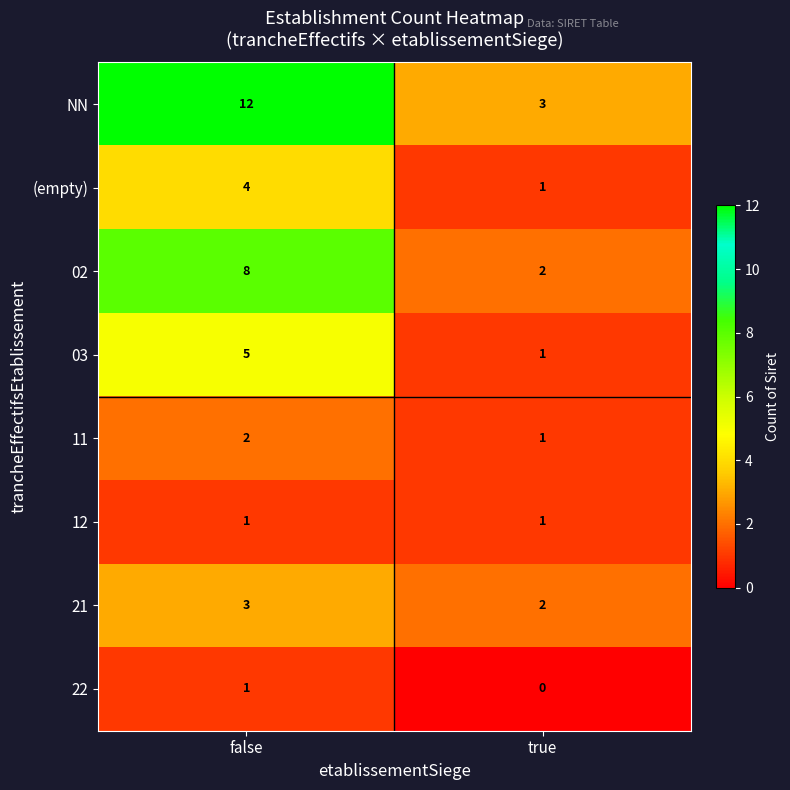

Is the value of (empty) at false greater than the value of 22 at true?

Yes